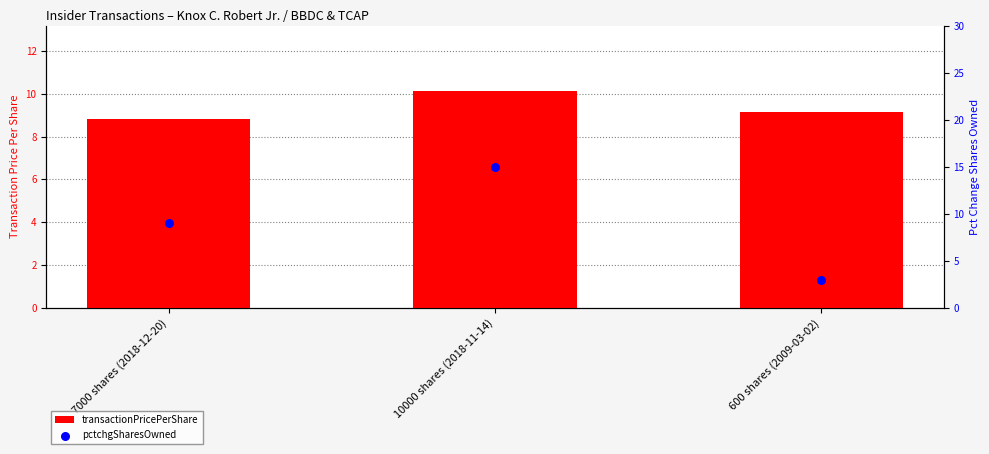

At how many categories does at least one series exceed 3?

3